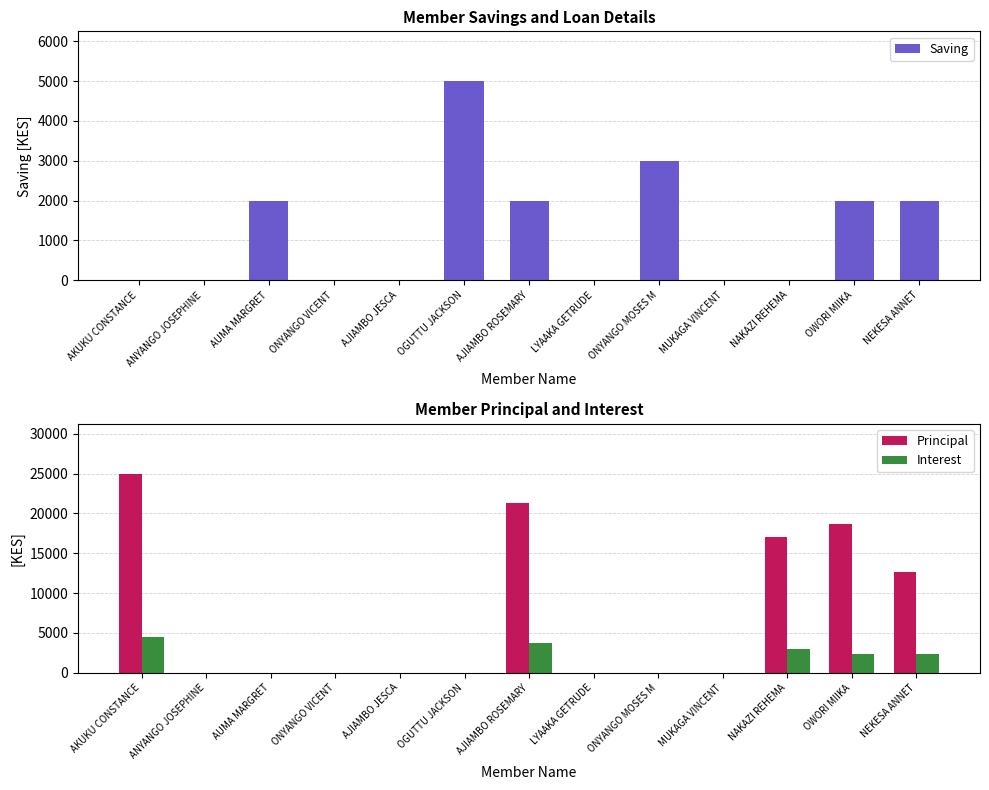

Reading left to right, what are all the values shown in this chart?

Saving: 0	0	2000	0	0	5000	2000	0	3000	0	0	2000	2000
Principal: 25000	0	0	0	0	0	21300	0	0	0	17000	18700	12700
Interest: 4500	0	0	0	0	0	3700	0	0	0	3000	2300	2300